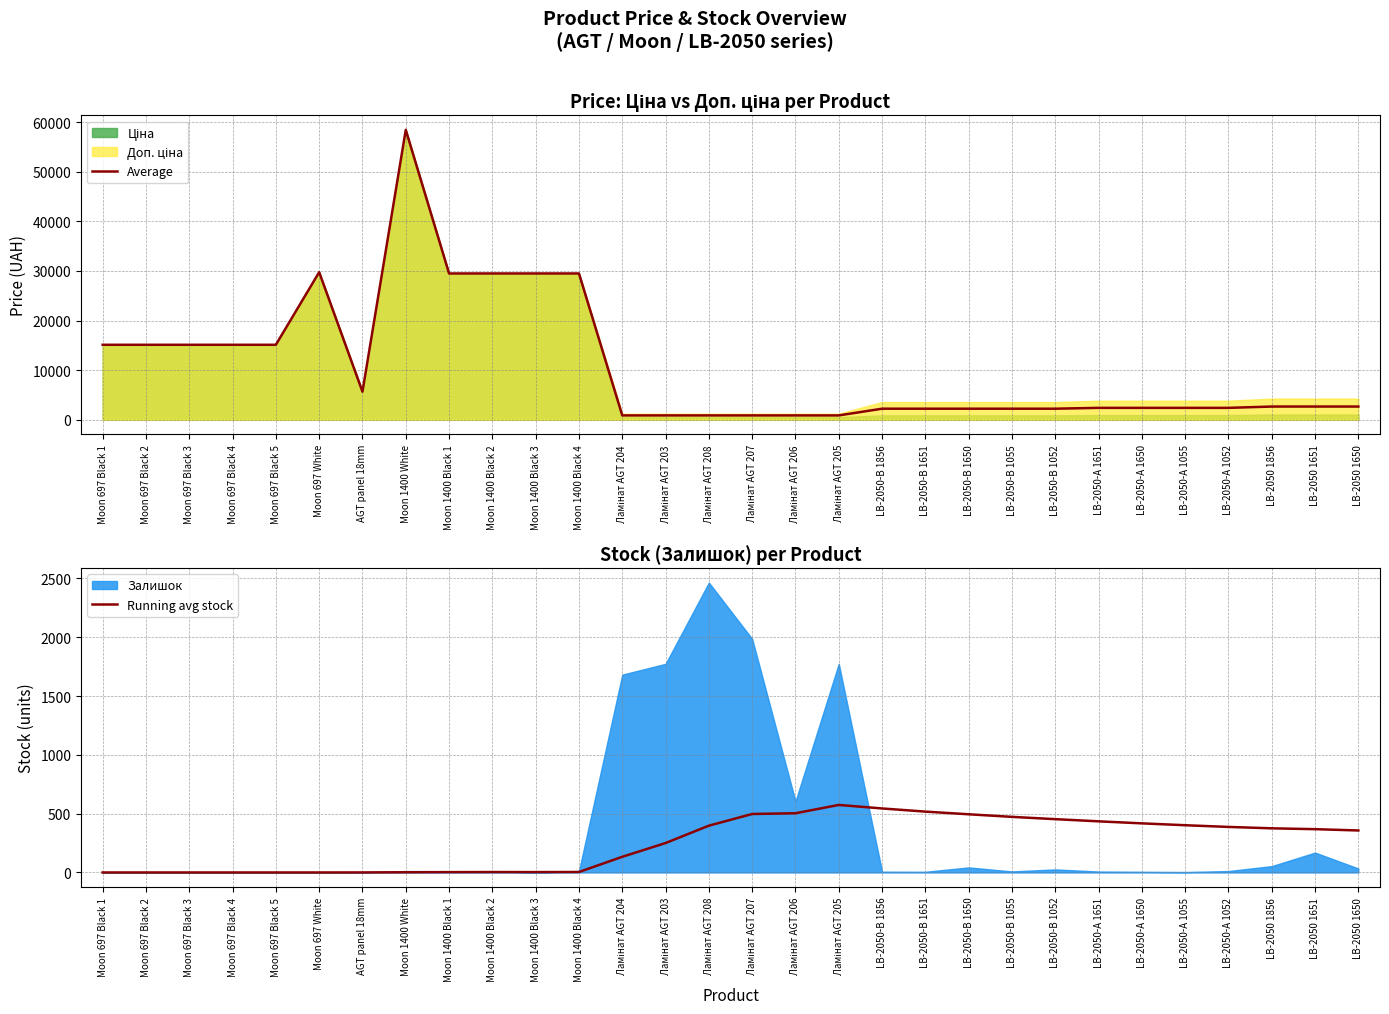

What is the total value across all series at LB-2050-A 1650?

2826.4